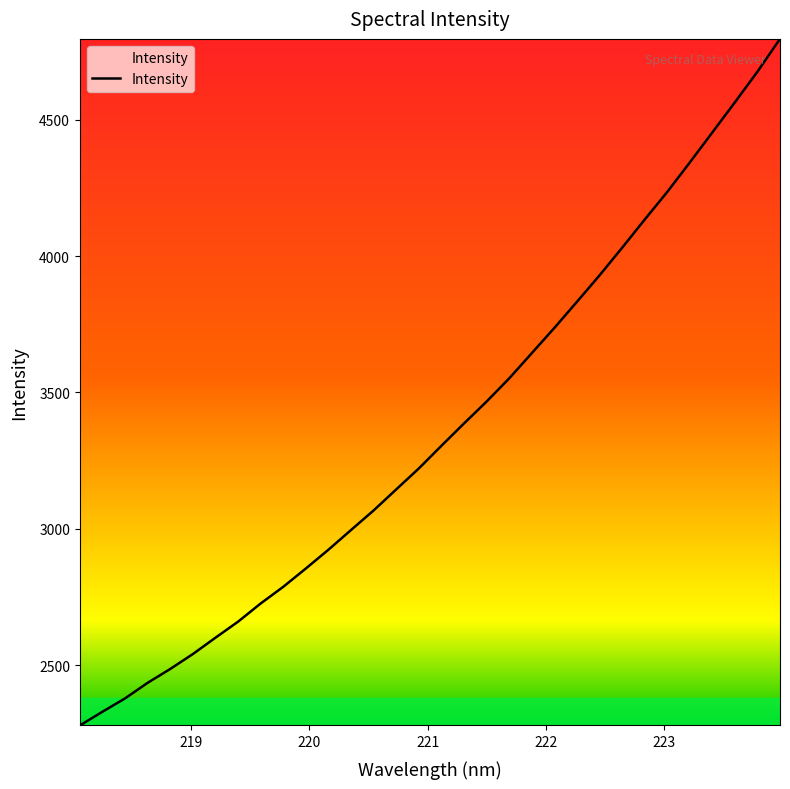

What is the minimum value shown in the chart?

2278.1